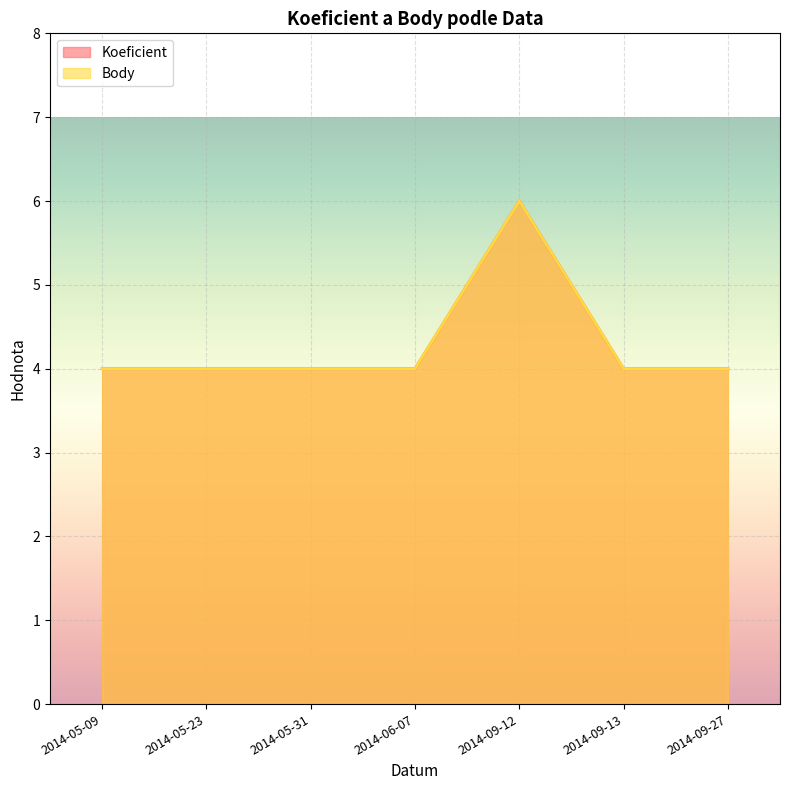

Count the number of data series in this chart.

2